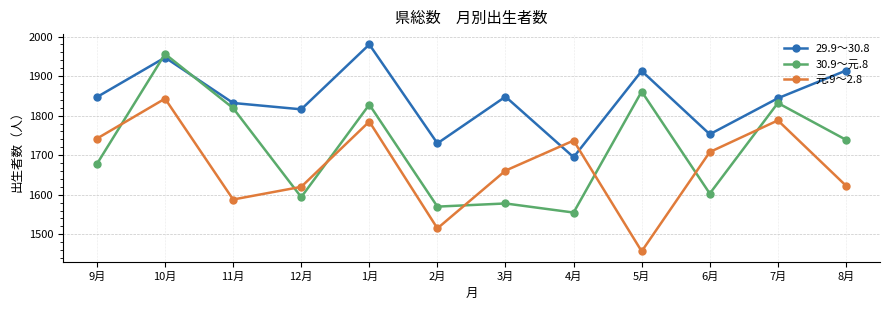

Is it true that 29.9～30.8 equals 1848 at 3月?

True